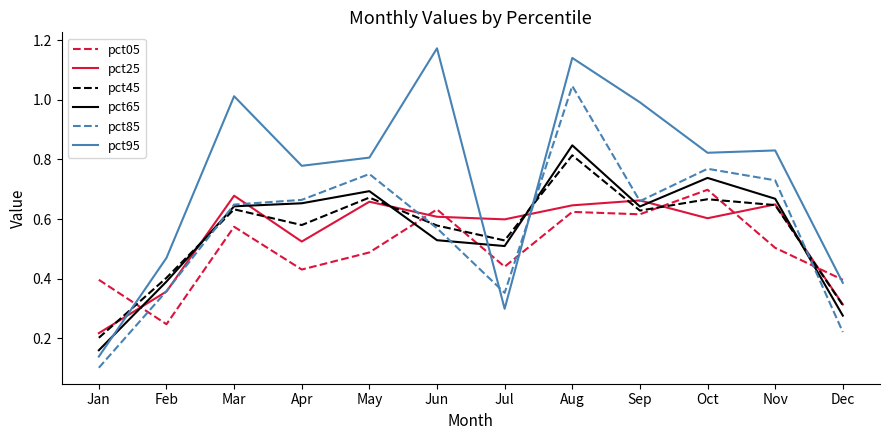

The pct85 series shows 0.4 at Feb. True or false?

True